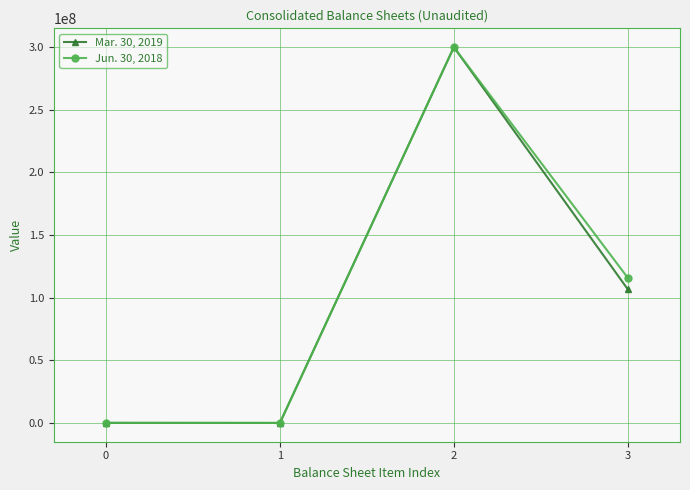

Where does the Jun. 30, 2018 series first go above 115825062?

2